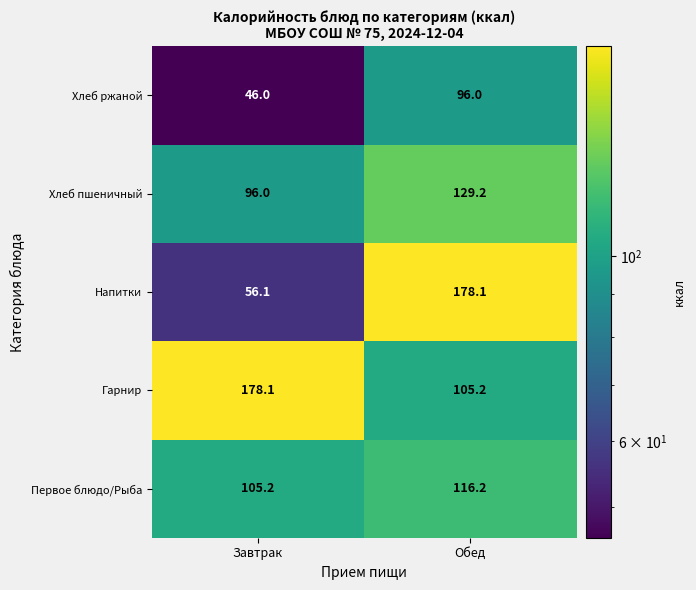

Which series has the largest total across all categories?

Гарнир